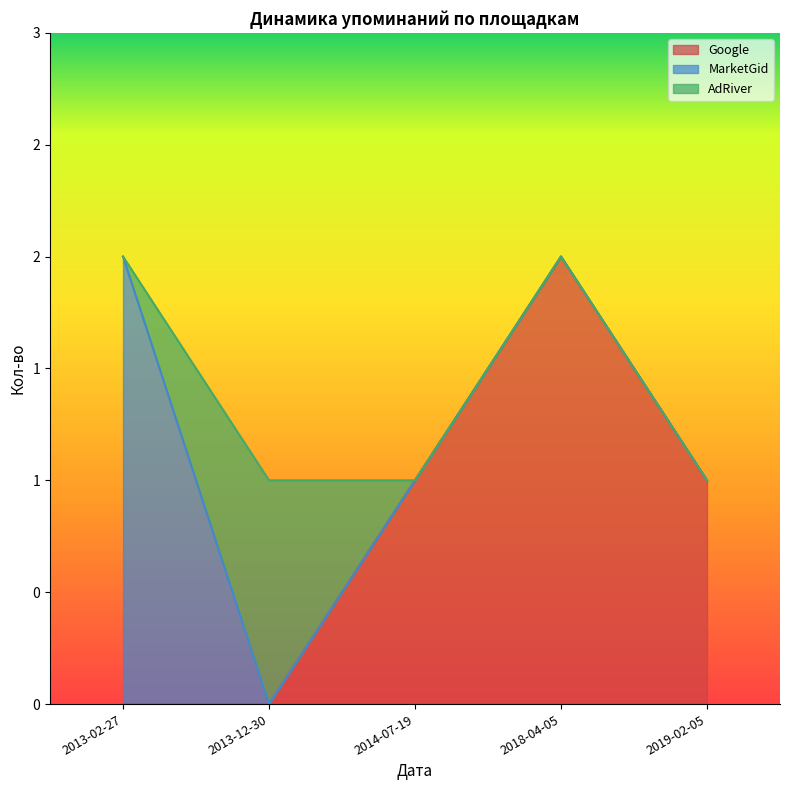

What are all the series names shown in the legend?

Google, MarketGid, AdRiver